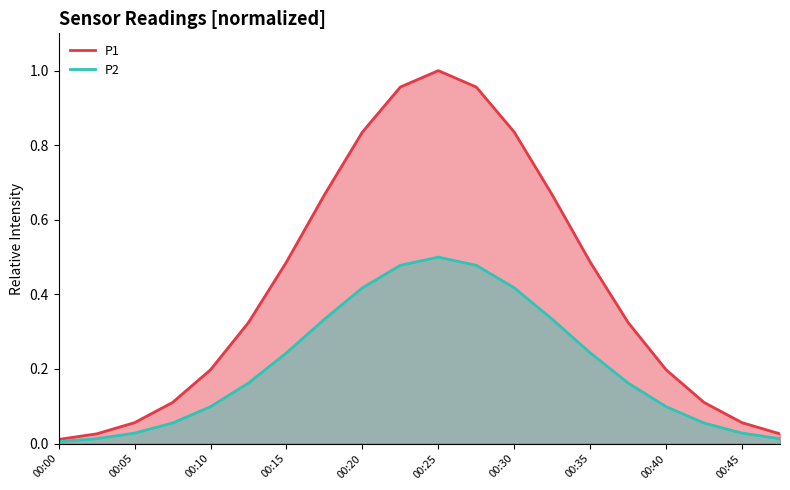

True or false: P1 line has more than 0 interior local peaks.

True